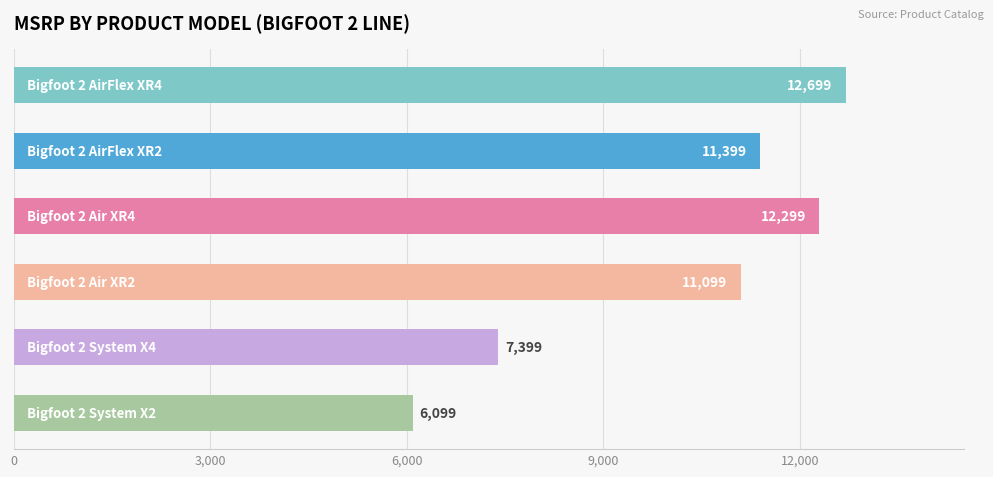

What is the greatest value displayed?

12699